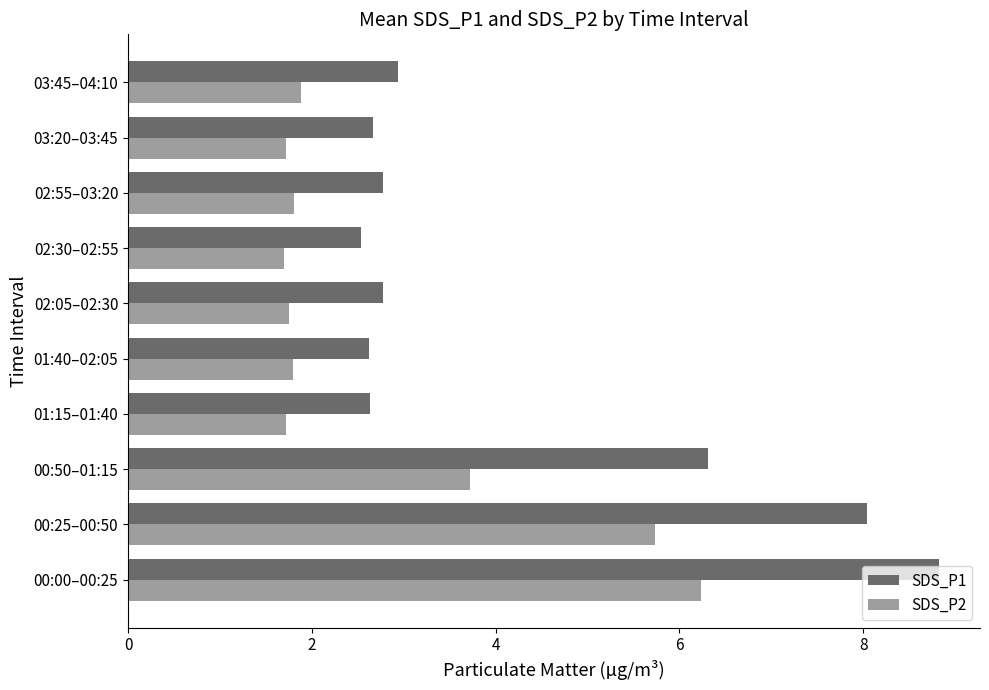

At how many categories does at least one series exceed 3?

3